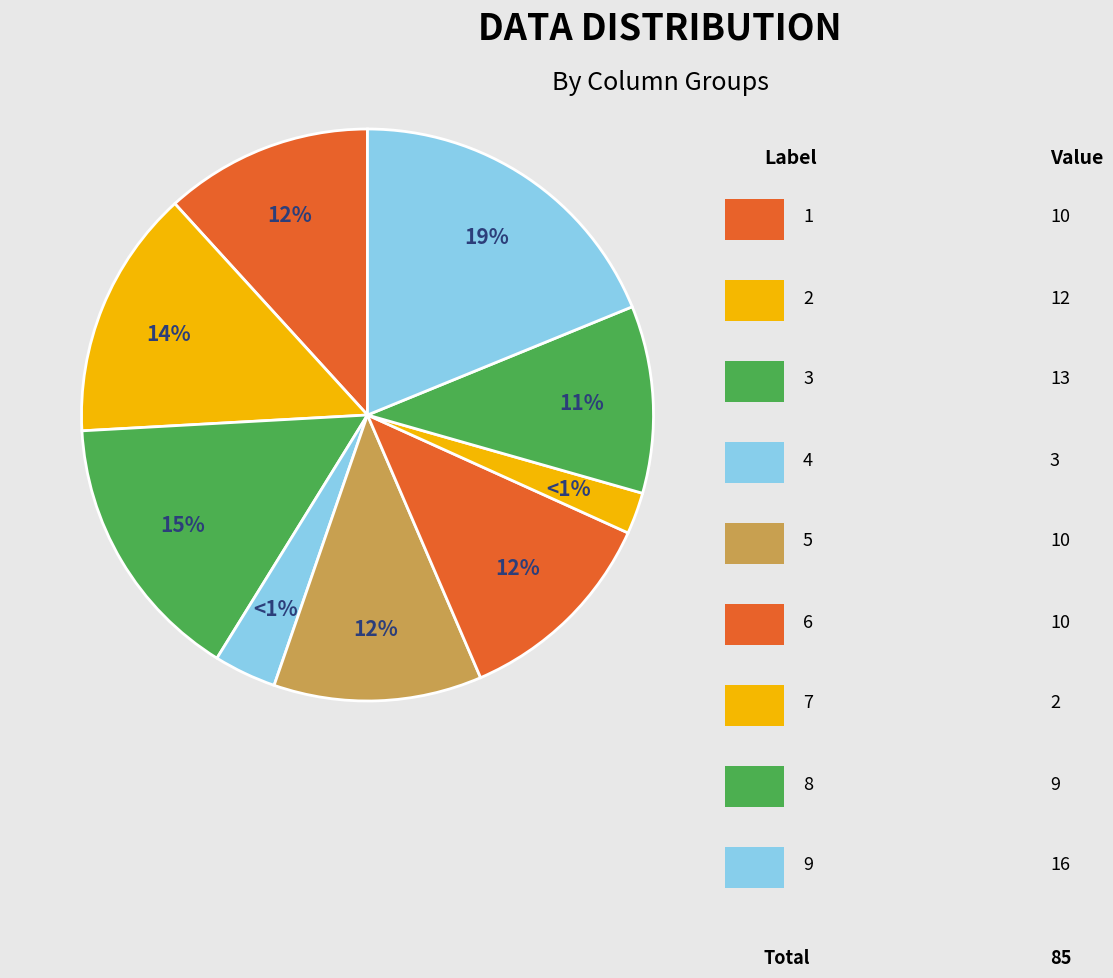

Is the sum of 4 and 8 greater than half?

No